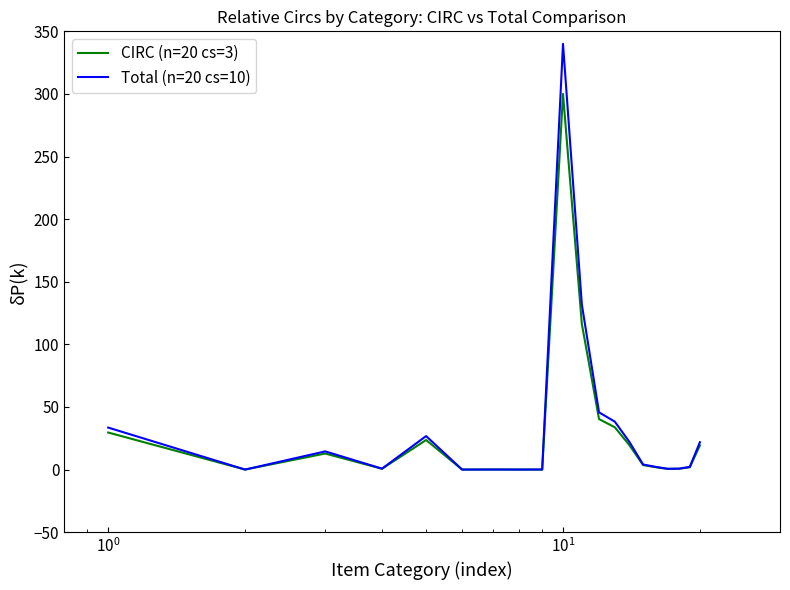

Which series has the widest spread of values?

Total (n=20 cs=10)